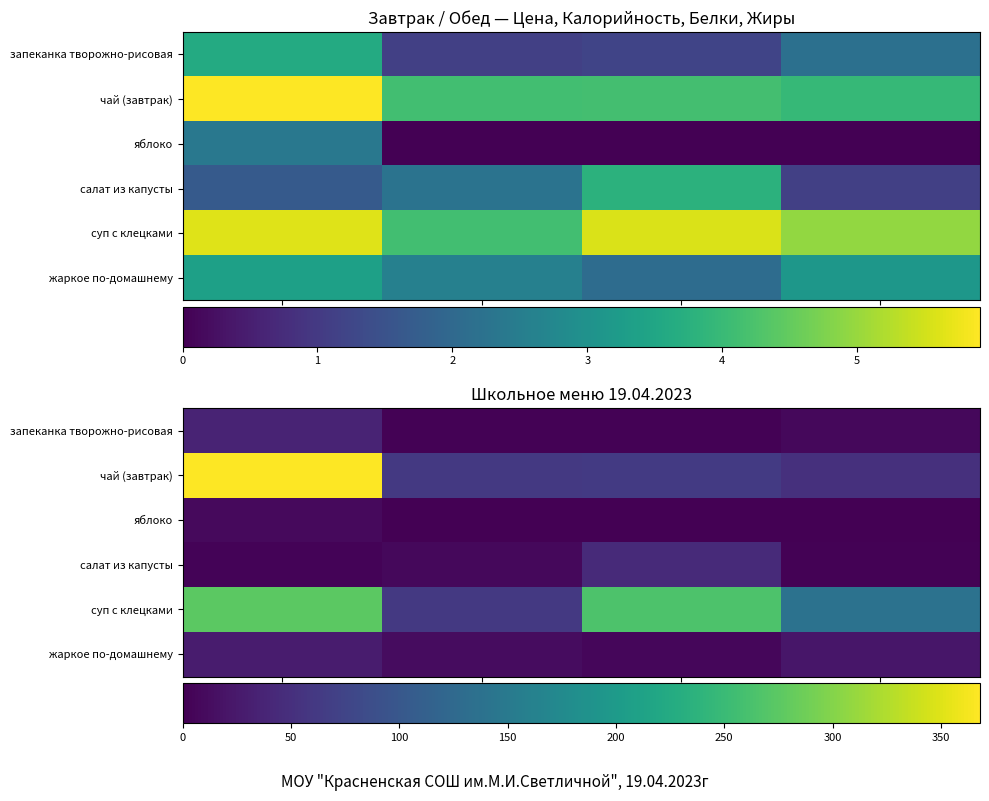

At which category is the sum across all series the highest?

Цена